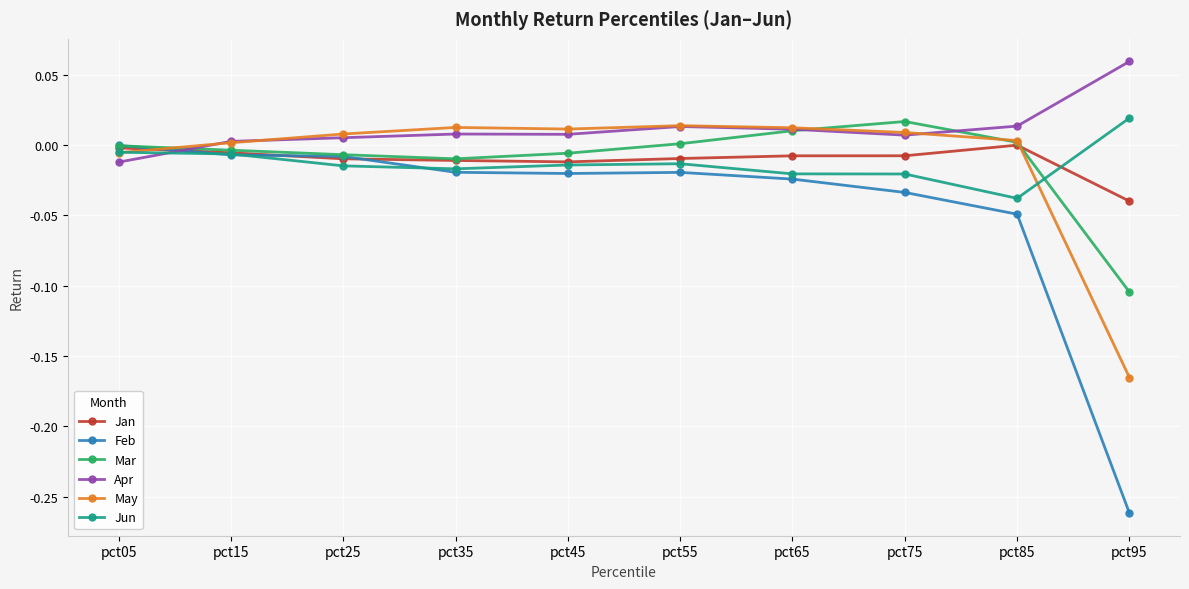

The Apr series shows 0.0 at pct85. True or false?

True